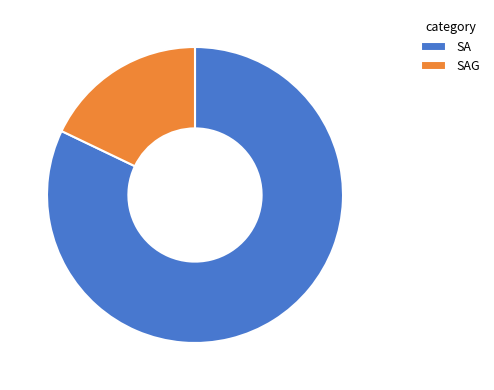

Do SAG and SA together represent more than half of the pie?

Yes